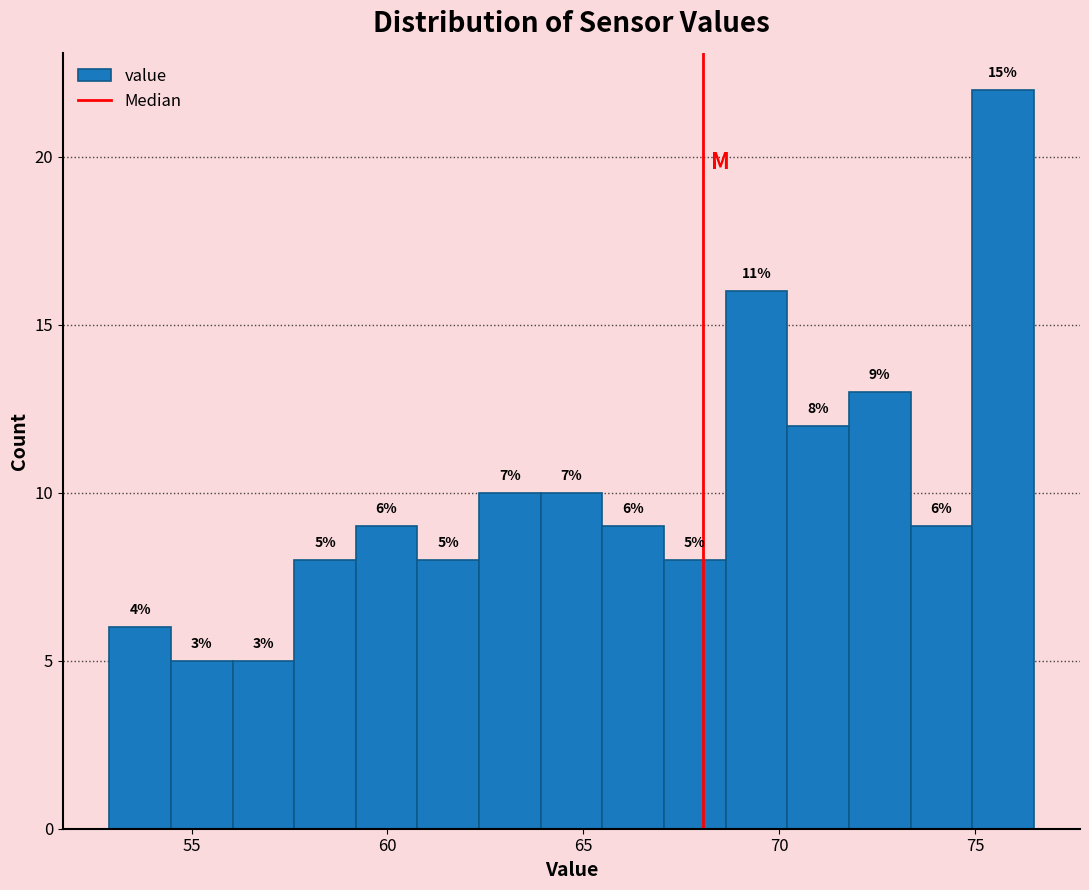

Read against the x-axis, roughly where is the centre of the tallest bar?

75.5